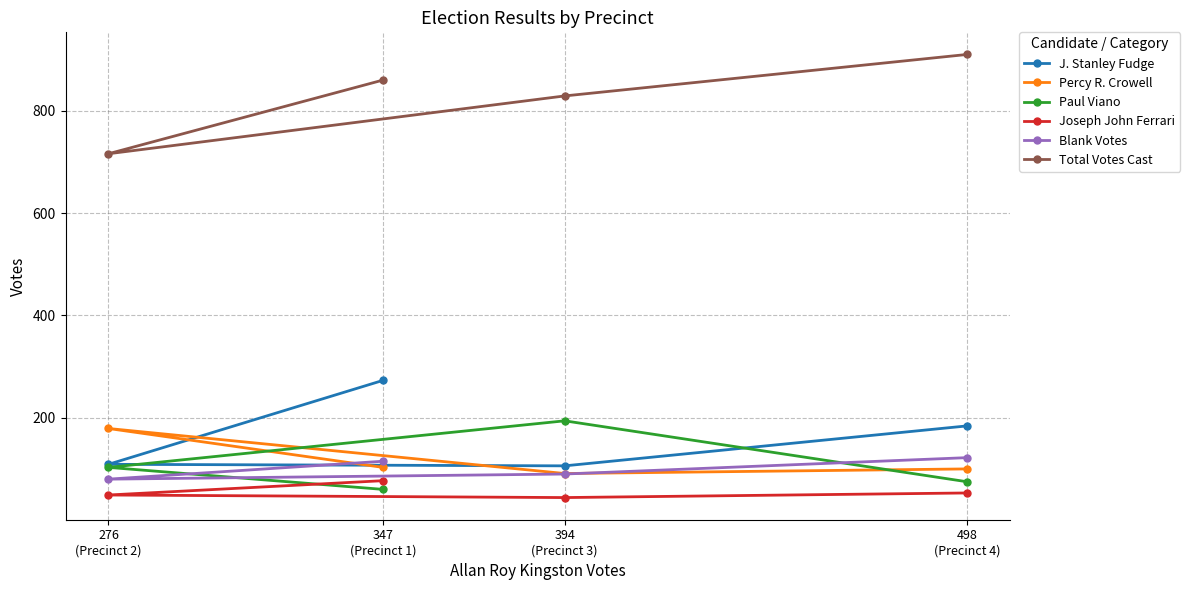

What is the lowest value of the J. Stanley Fudge series?

106